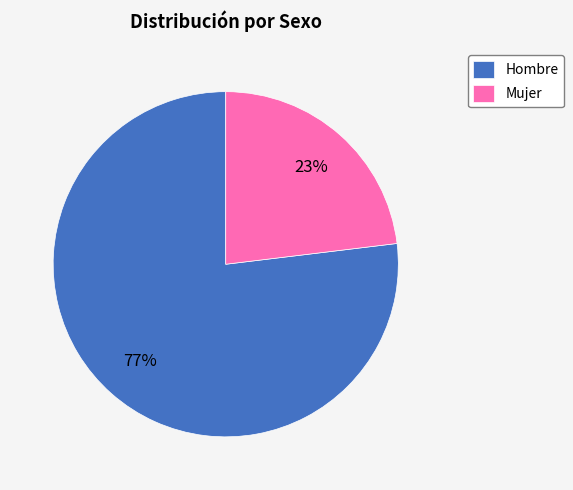

Is it true that Hombre is 77% of the pie?

True